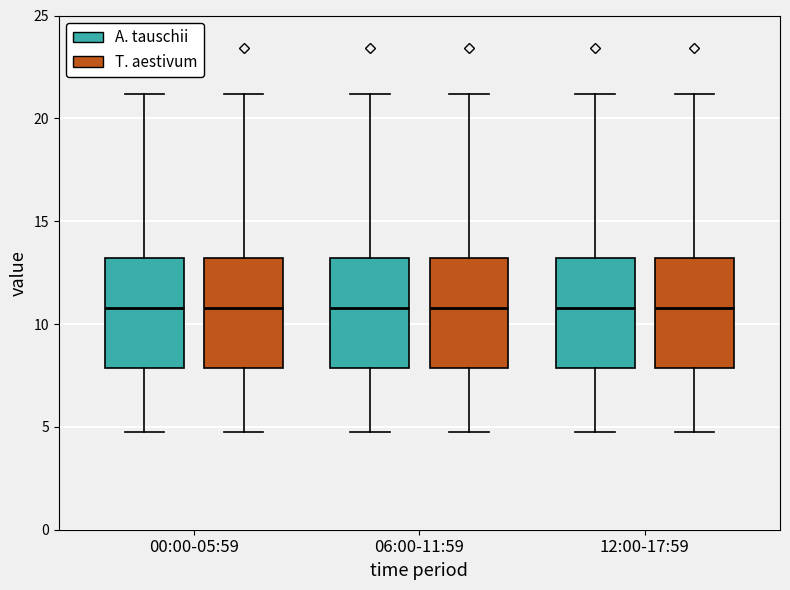

Reading left to right, read every box against the y-axis: the position of its median line, the range the box covers, and the ends of its whiskers. The values are not printed on the chart, so give them approximately, as read against the axis.

00:00-05:59 (A. tauschii): median 11.0, box 8.0 to 13.0, whiskers 4.5 to 21.0
00:00-05:59 (T. aestivum): median 11.0, box 8.0 to 13.0, whiskers 4.5 to 21.0
06:00-11:59 (A. tauschii): median 11.0, box 8.0 to 13.0, whiskers 4.5 to 21.0
06:00-11:59 (T. aestivum): median 11.0, box 8.0 to 13.0, whiskers 4.5 to 21.0
12:00-17:59 (A. tauschii): median 11.0, box 8.0 to 13.0, whiskers 4.5 to 21.0
12:00-17:59 (T. aestivum): median 11.0, box 8.0 to 13.0, whiskers 4.5 to 21.0